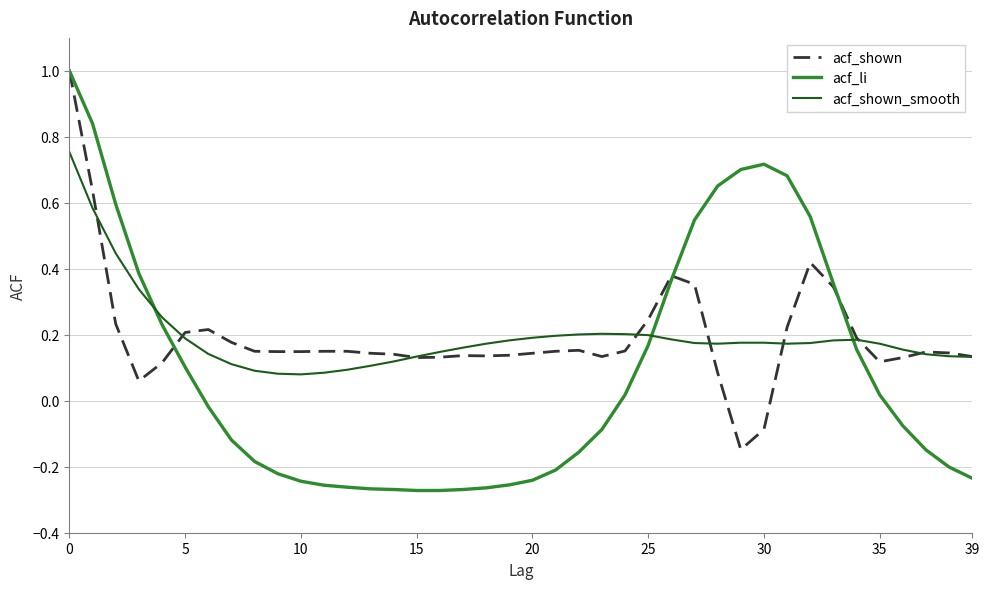

How many values in the acf_shown series exceed 0?

38